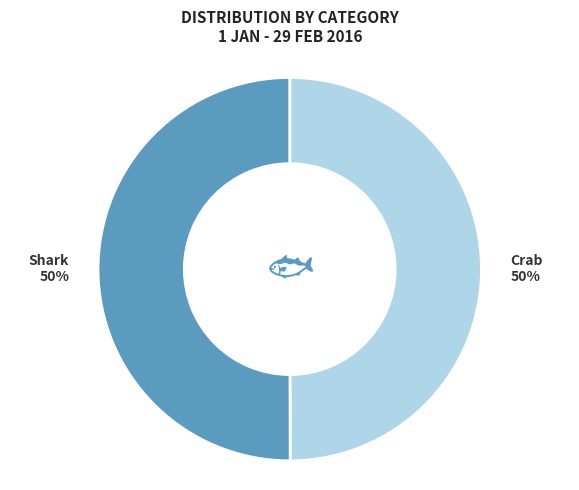

To the nearest percent, what percentage of the pie is Crab?

50%